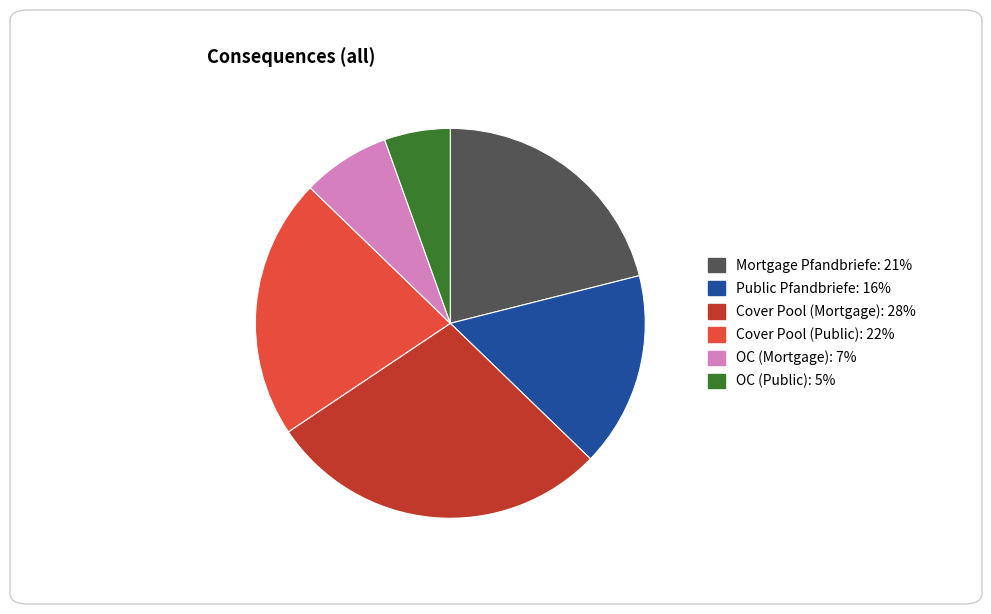

Does any single category account for the majority?

No